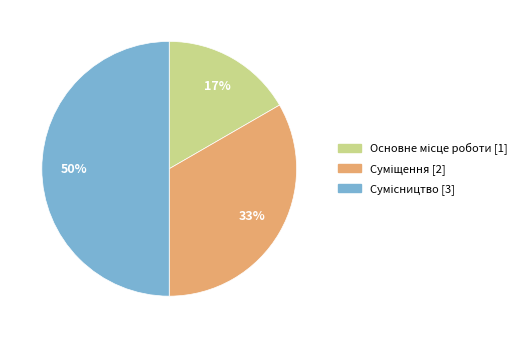

To the nearest percent, what is the difference between the largest and smallest slice percentages?

33%